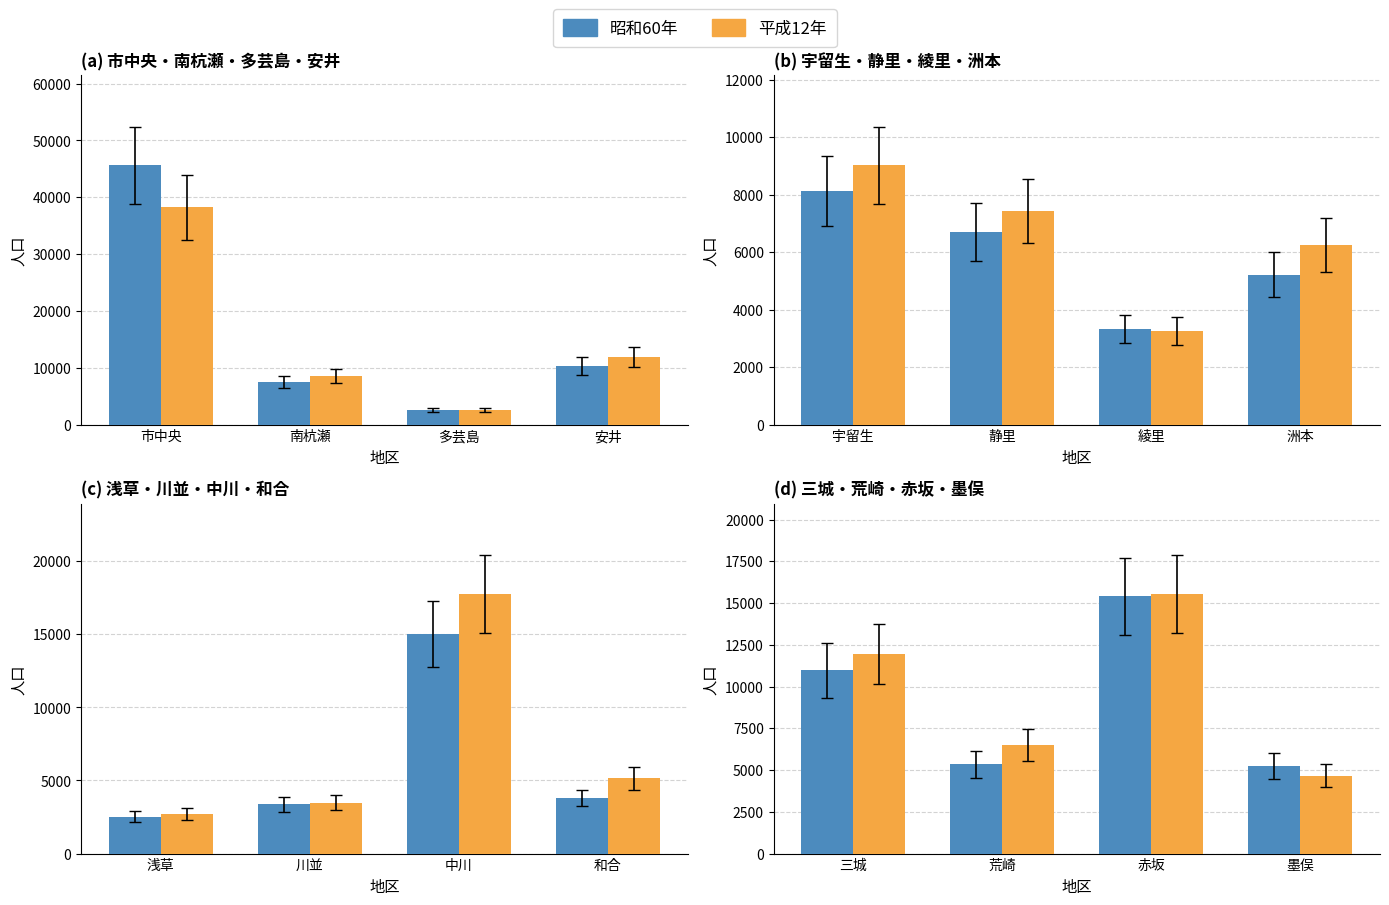

Rank the series by their average value, from lowest to highest.

昭和60年, 平成12年